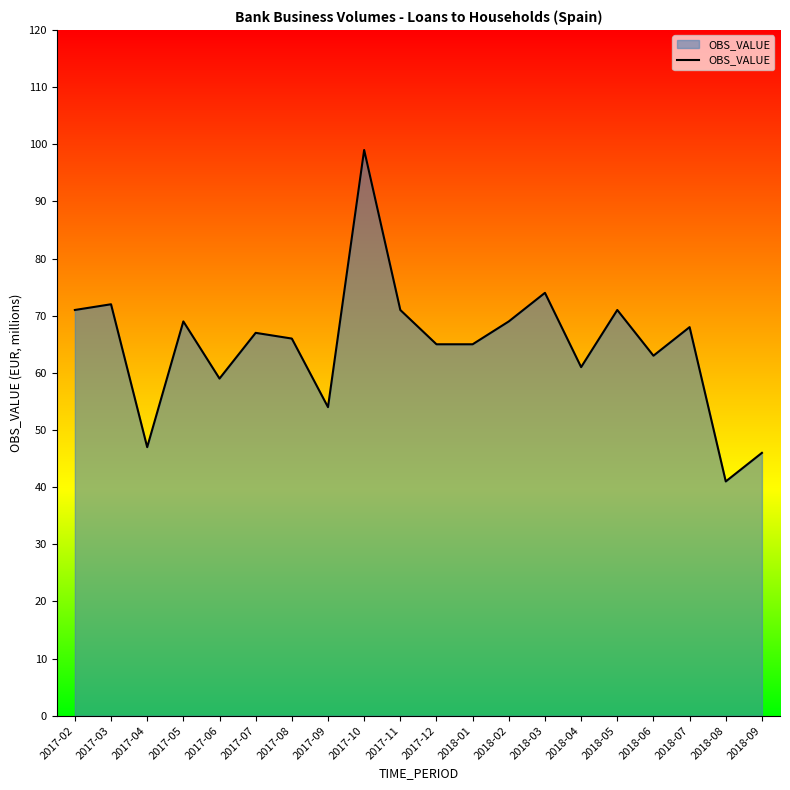

What is the minimum value shown in the chart?

41